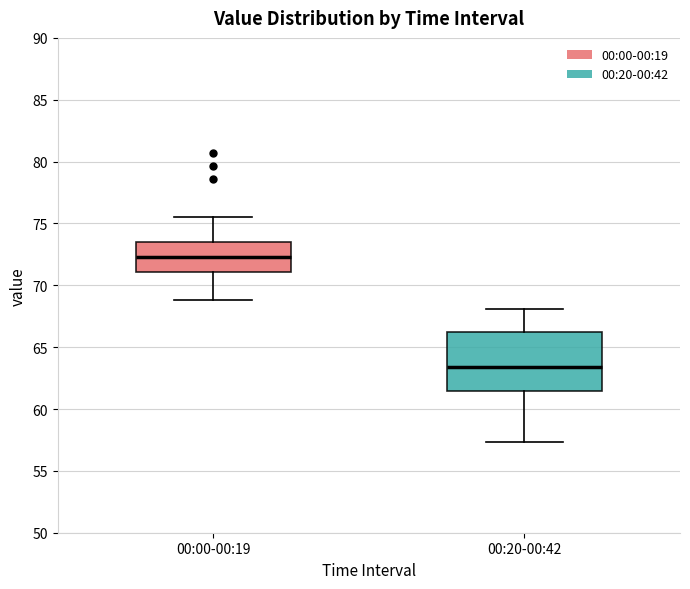

Which box is the tallest, from its lower edge to its upper edge?

00:20-00:42